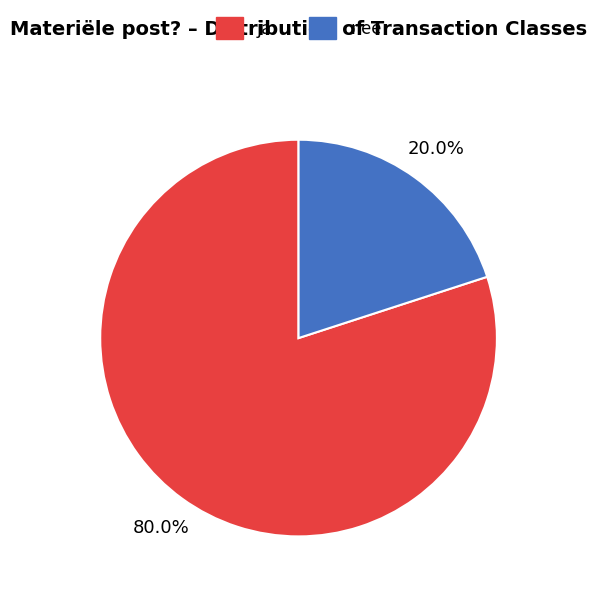

To the nearest percent, what percentage of the pie is nee?

20%